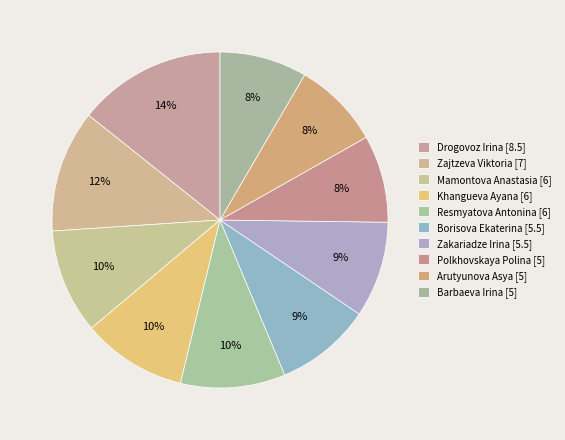

Count the number of slices in the pie.

10